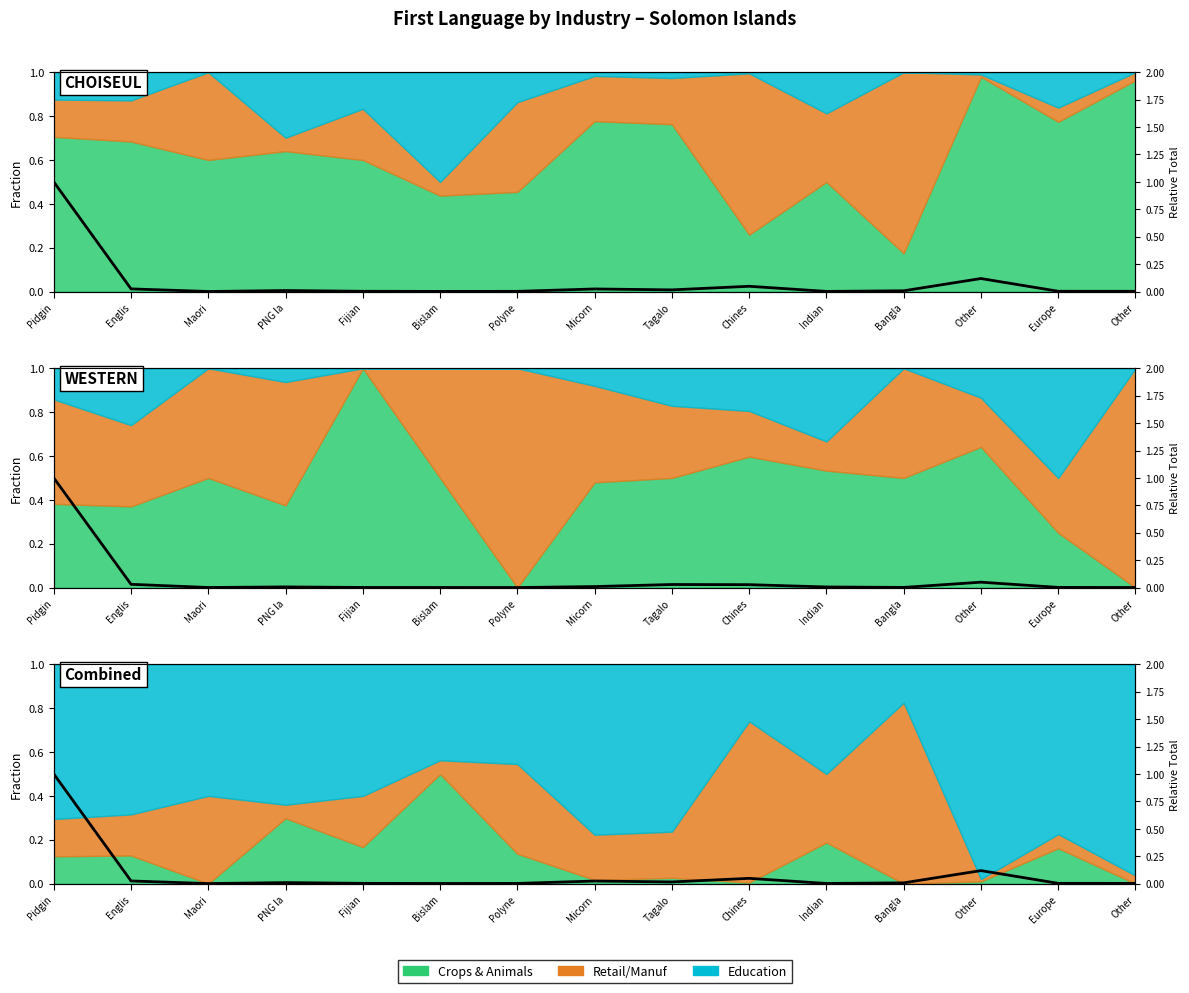

What is the maximum value shown in the chart?

1.0